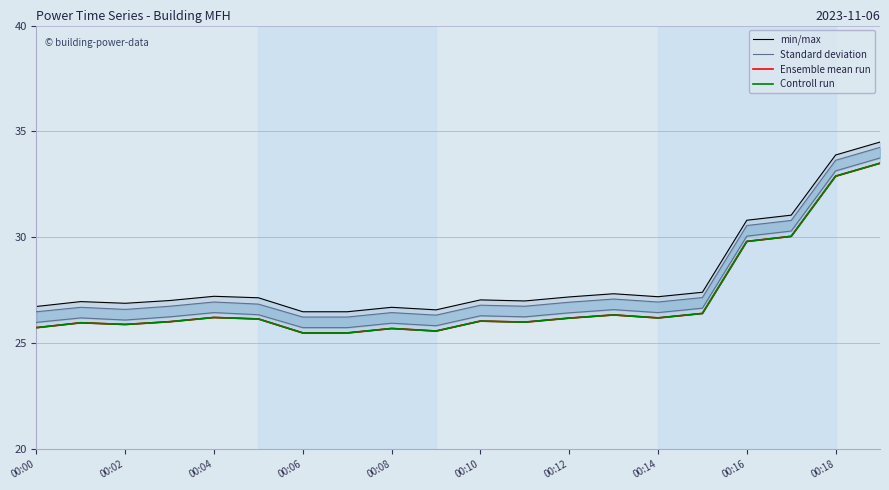

True or false: Standard deviation and min/max cross at least once.

False